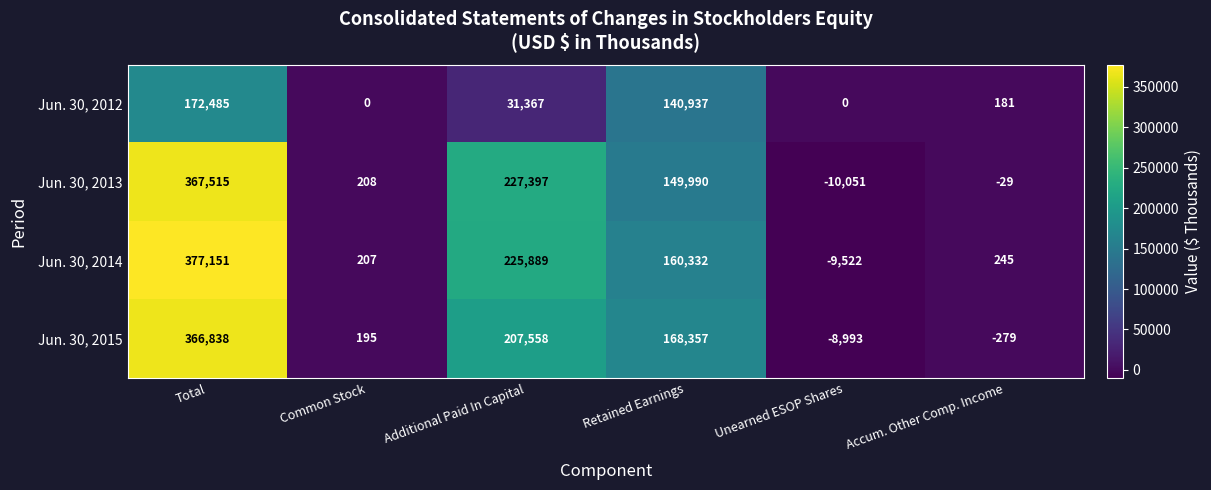

At which category is the sum across all series the highest?

Total